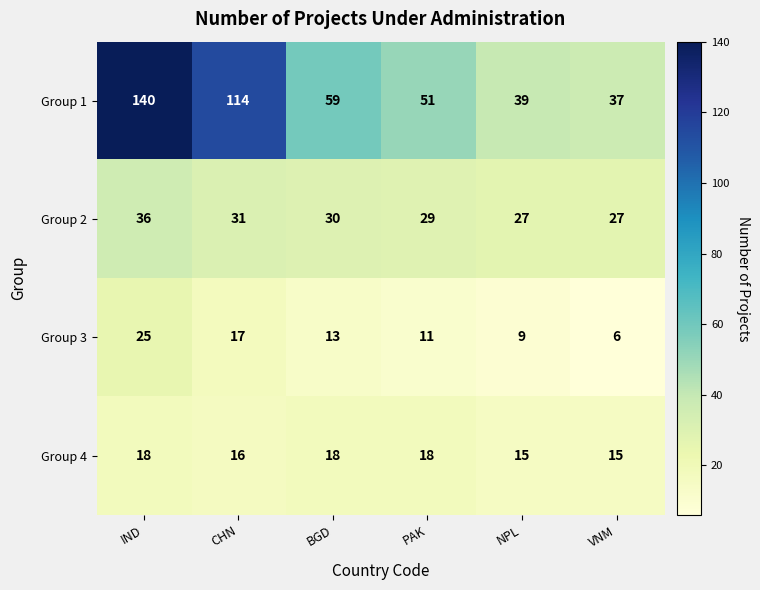

How many data points in Group 4 are less than 18?

3